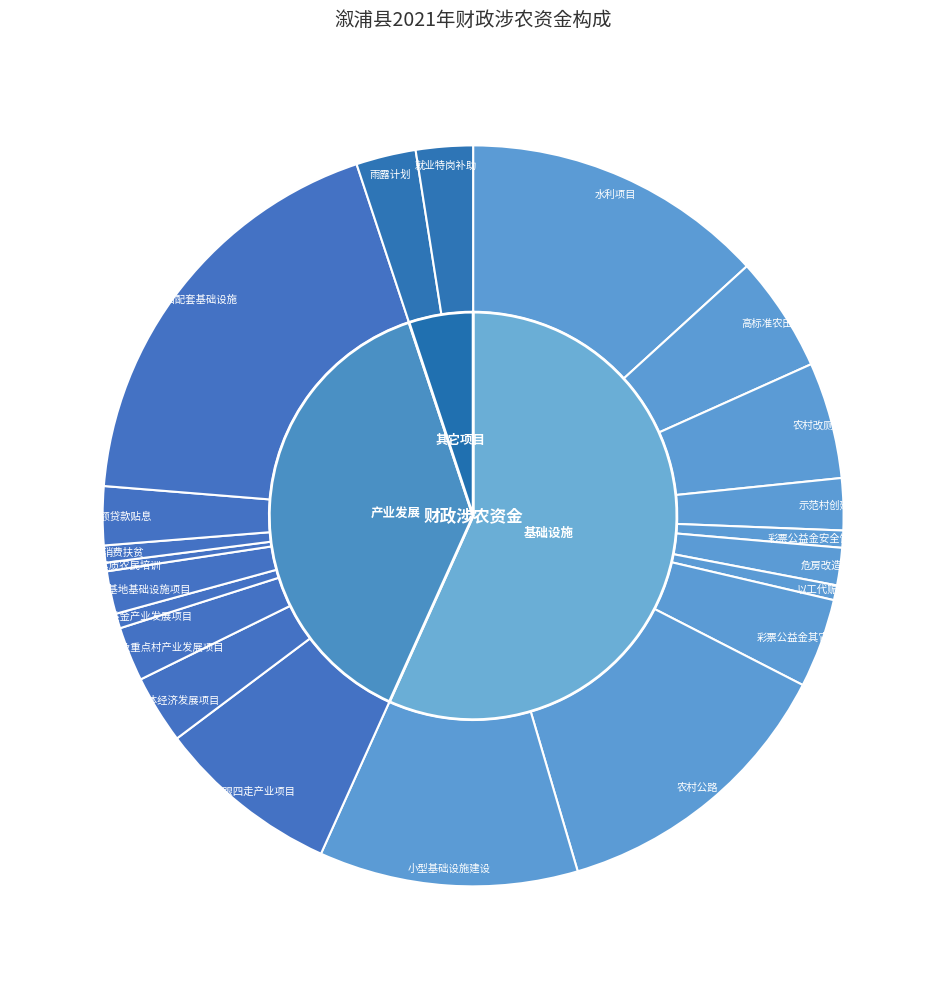

Which slice is the smallest?

其它项目